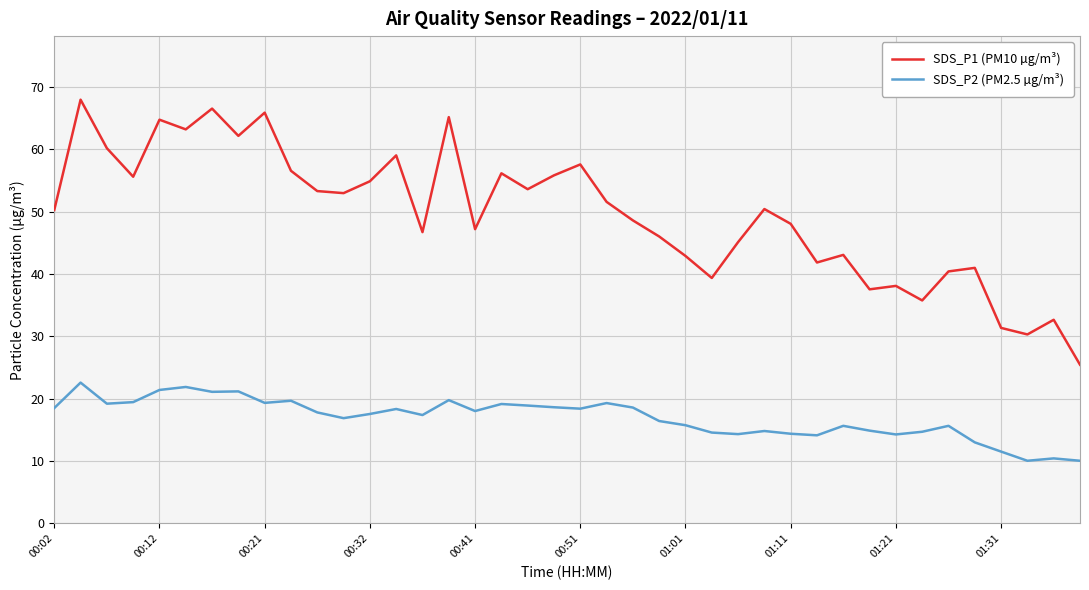

List the series in order of their overall mean, lowest first.

SDS_P2 (PM2.5 µg/m³), SDS_P1 (PM10 µg/m³)